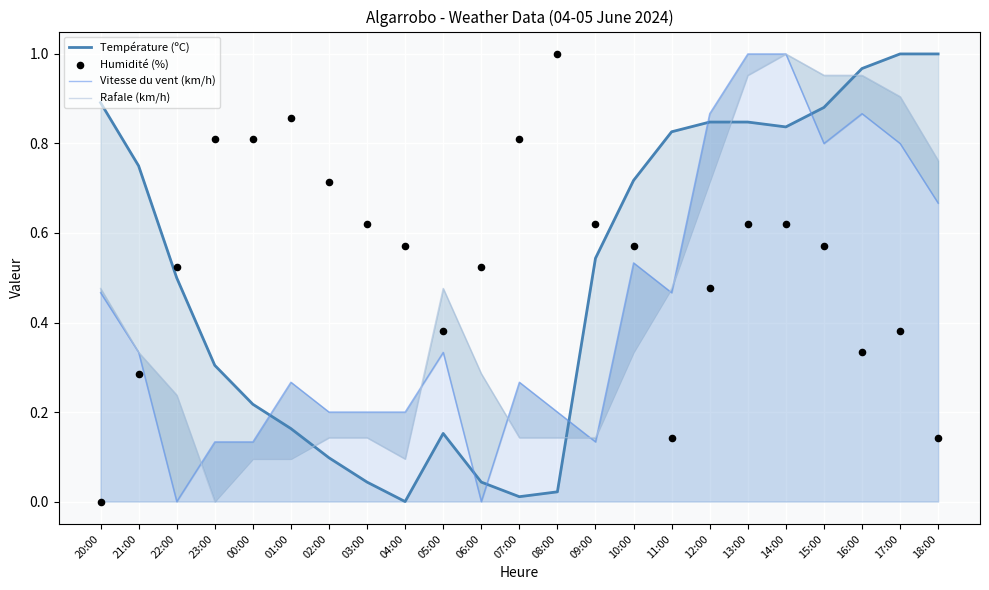

What is the total value across all series at 01:00?

1.4